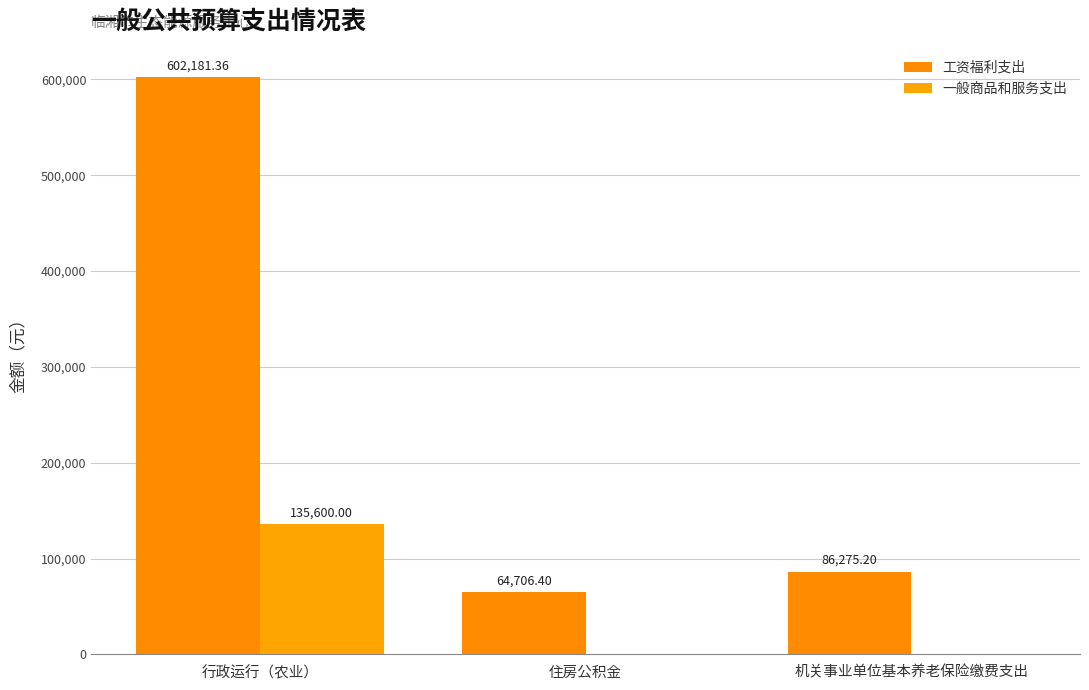

Reading left to right, list all the values displayed in this chart.

工资福利支出: 602181.4	64706.4	86275.2
一般商品和服务支出: 135600.0	0.0	0.0